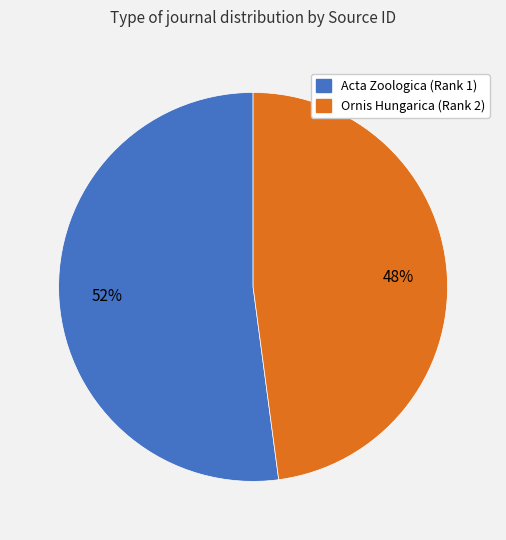

Which has a higher value, Acta Zoologica (Rank 1) or Ornis Hungarica (Rank 2)?

Acta Zoologica (Rank 1)